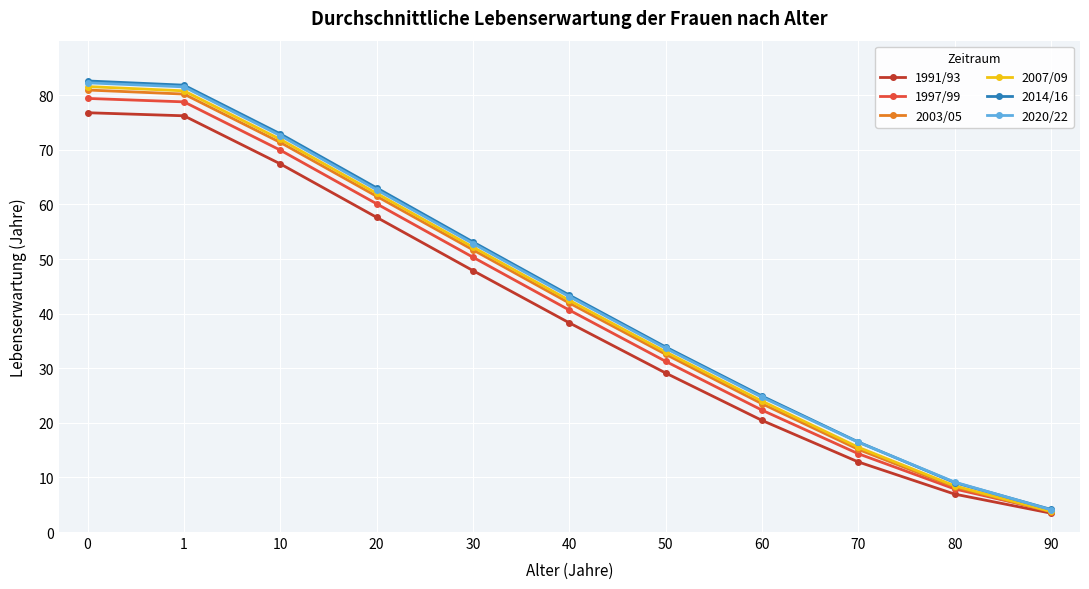

What is the total value across all series at 80?

49.7